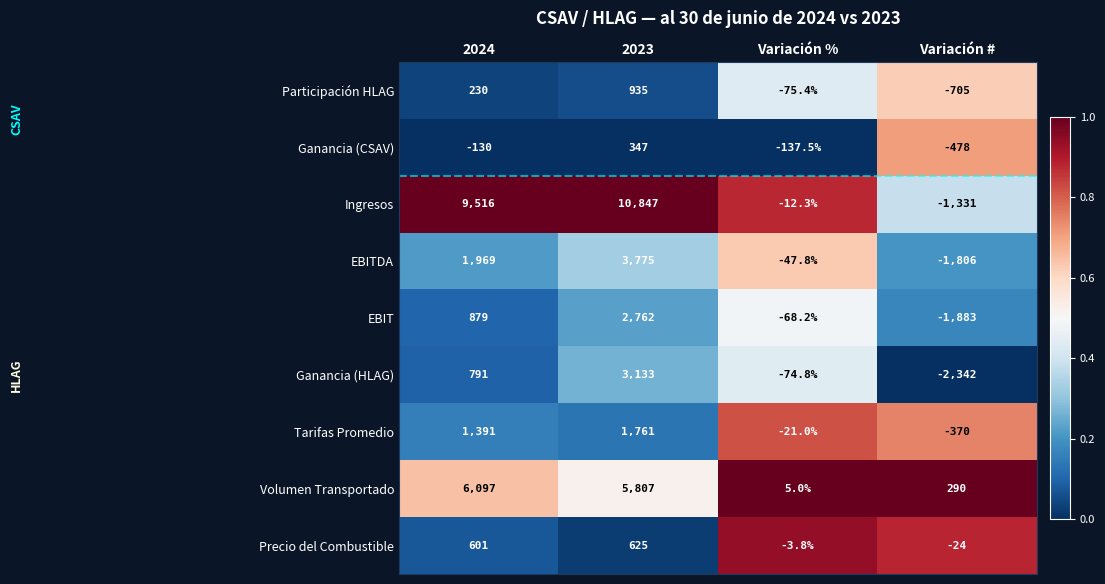

The value of Precio del Combustible at 2024 is 601.0. True or false?

True